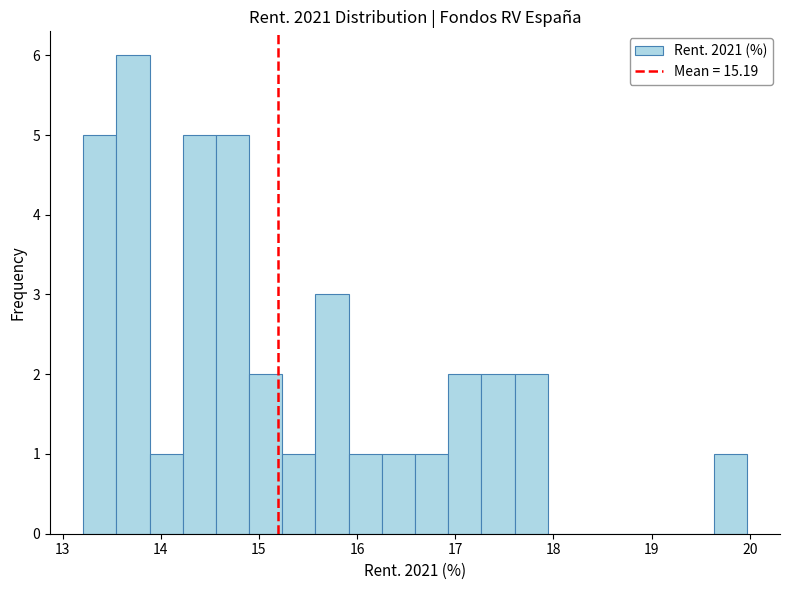

Around what value on the x-axis is the tallest bar? Give the approximate position of its centre, as read against the axis.

13.7